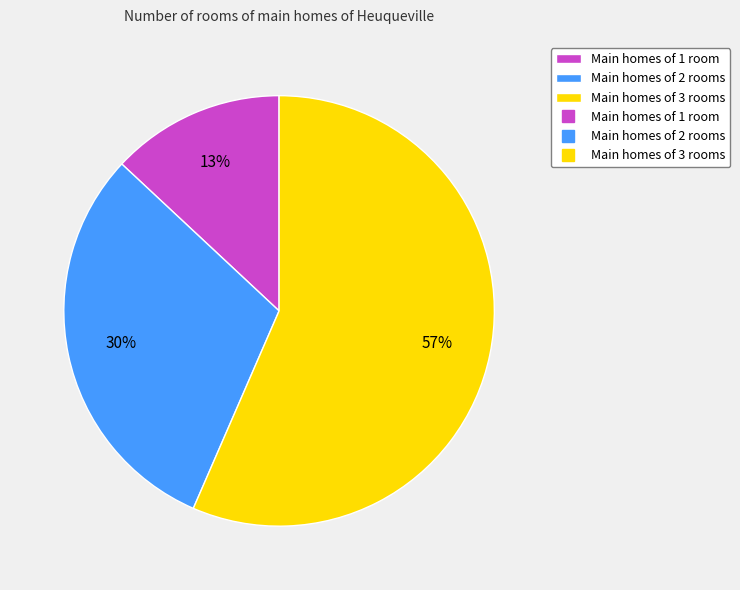

To the nearest percent, what is the average slice percentage?

33%